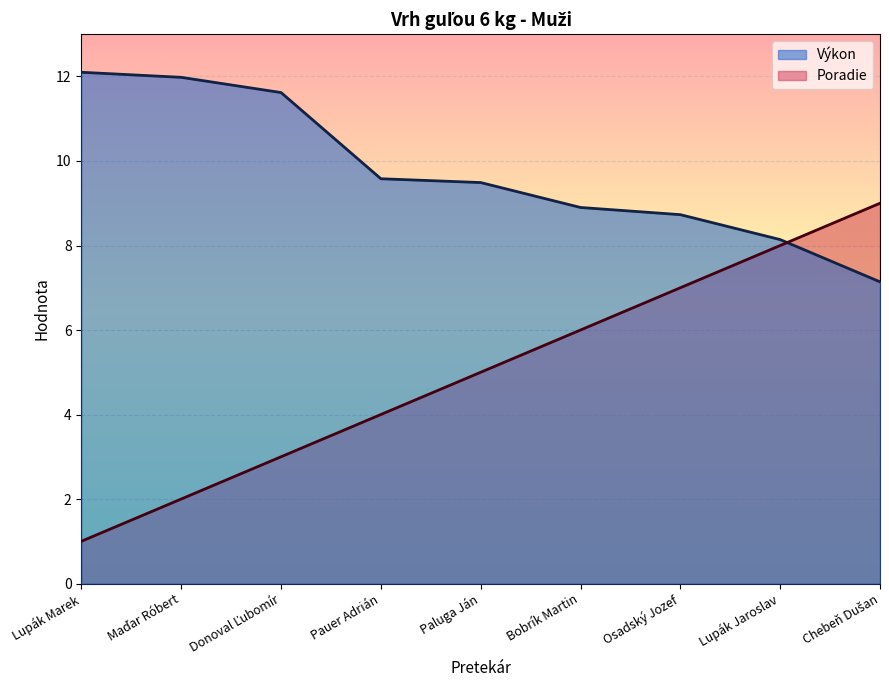

What is the total value across all series at Lupák Jaroslav?

16.1